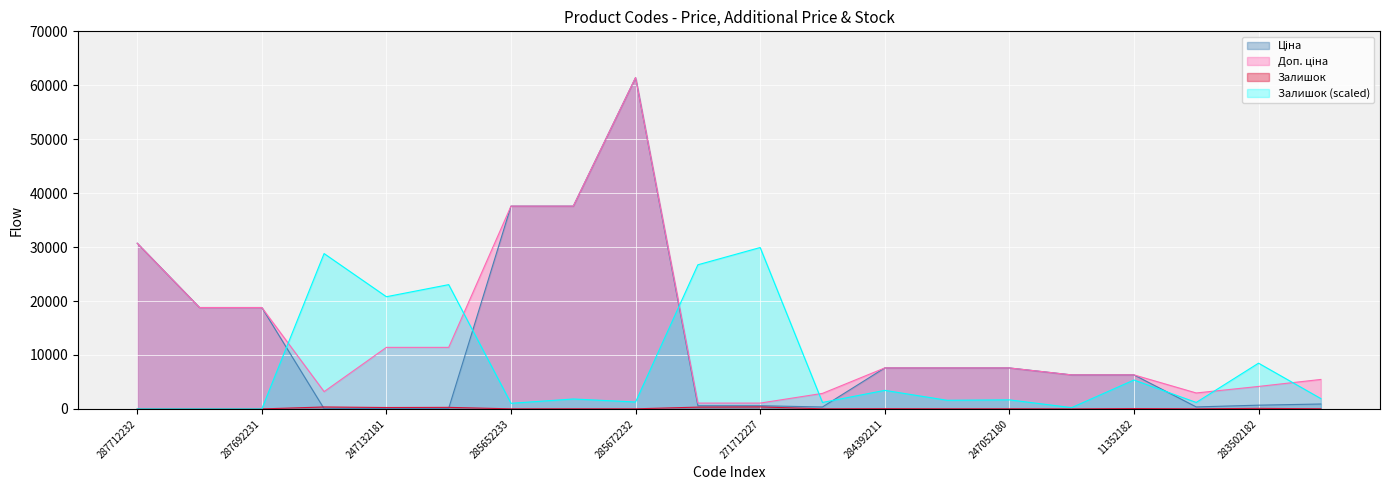

What is the label of the 12th point from the left?

283532151